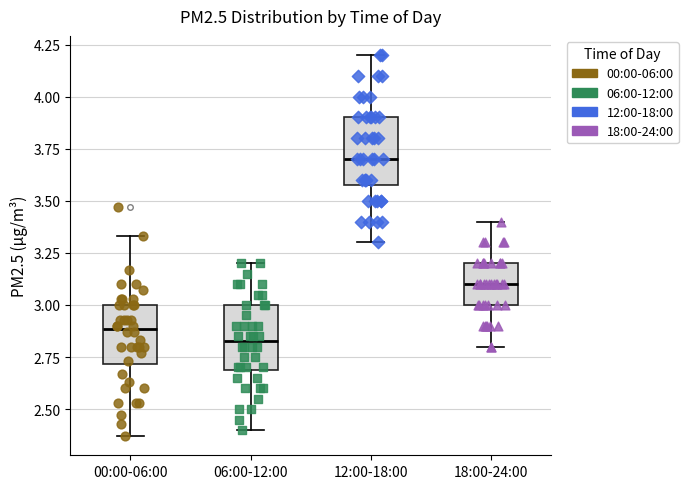

Where does the lower whisker of the box for 18:00-24:00 end on the y-axis? The values are not printed on the chart, so give them approximately, as read against the axis.

2.80